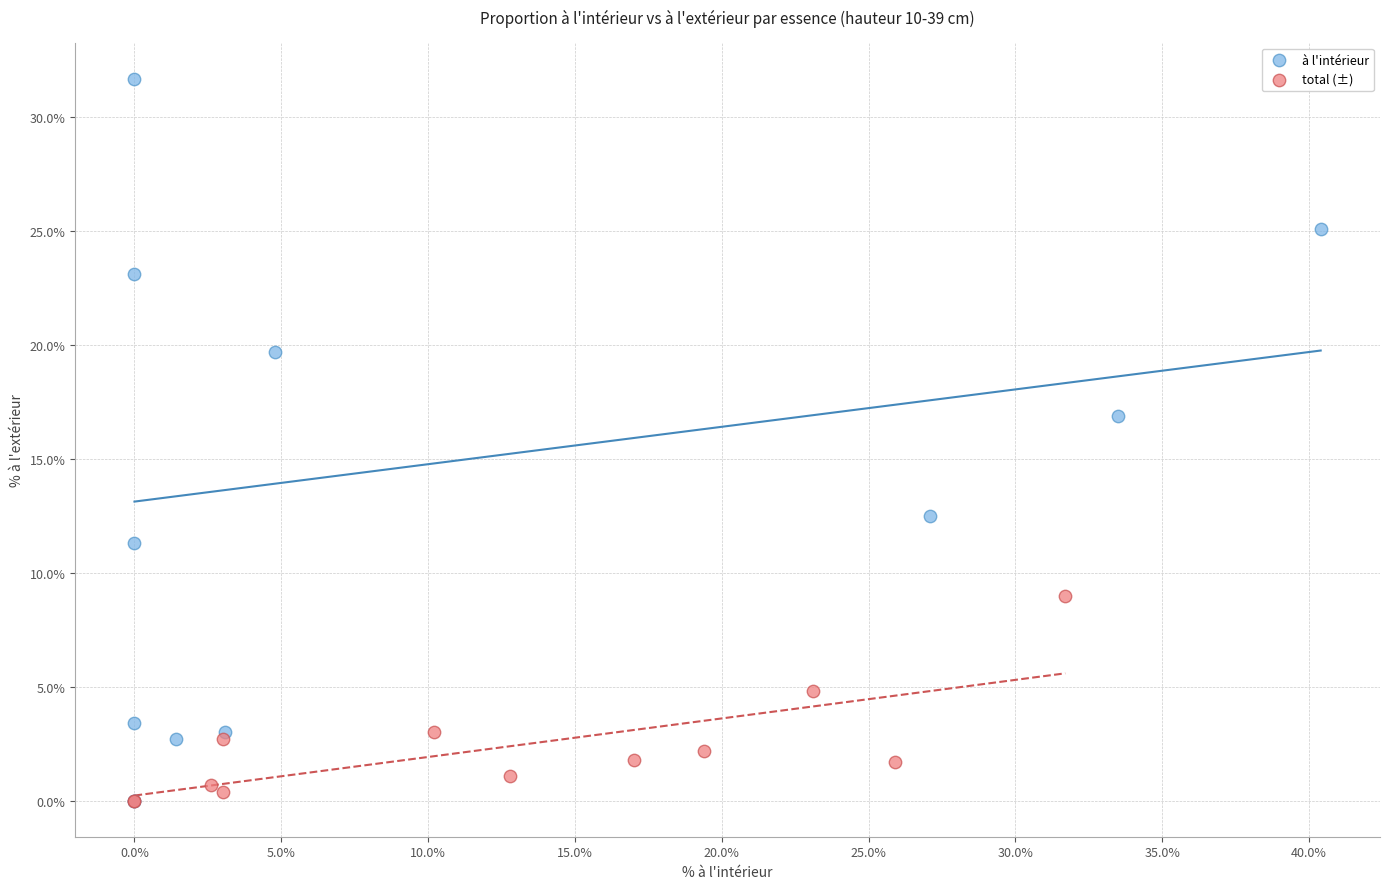

Which series contains the highest Y value?

à l'intérieur